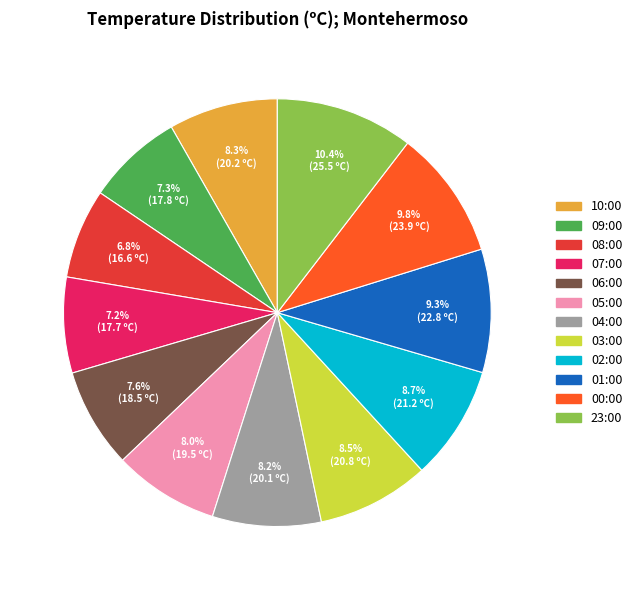

Is there a majority slice in this chart?

No